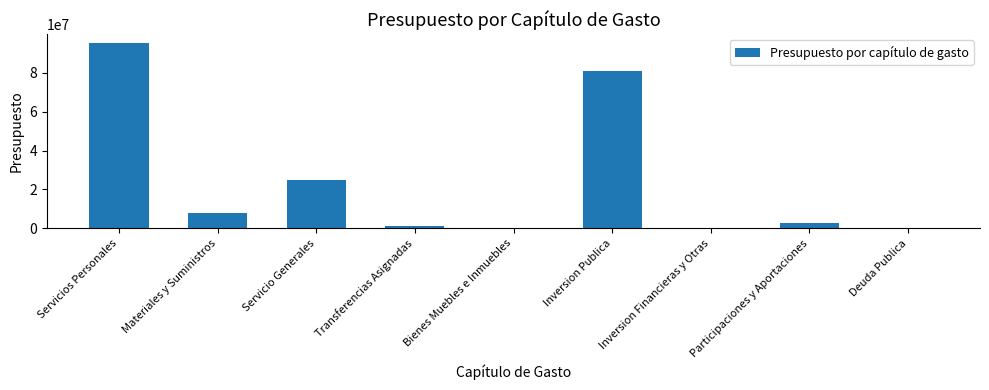

What is the sum of all values?

212600787.5